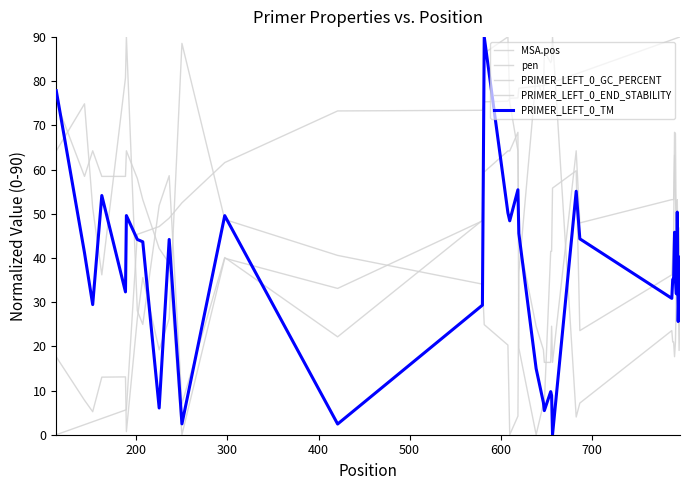

How many interior local valleys does the pen series have?

9